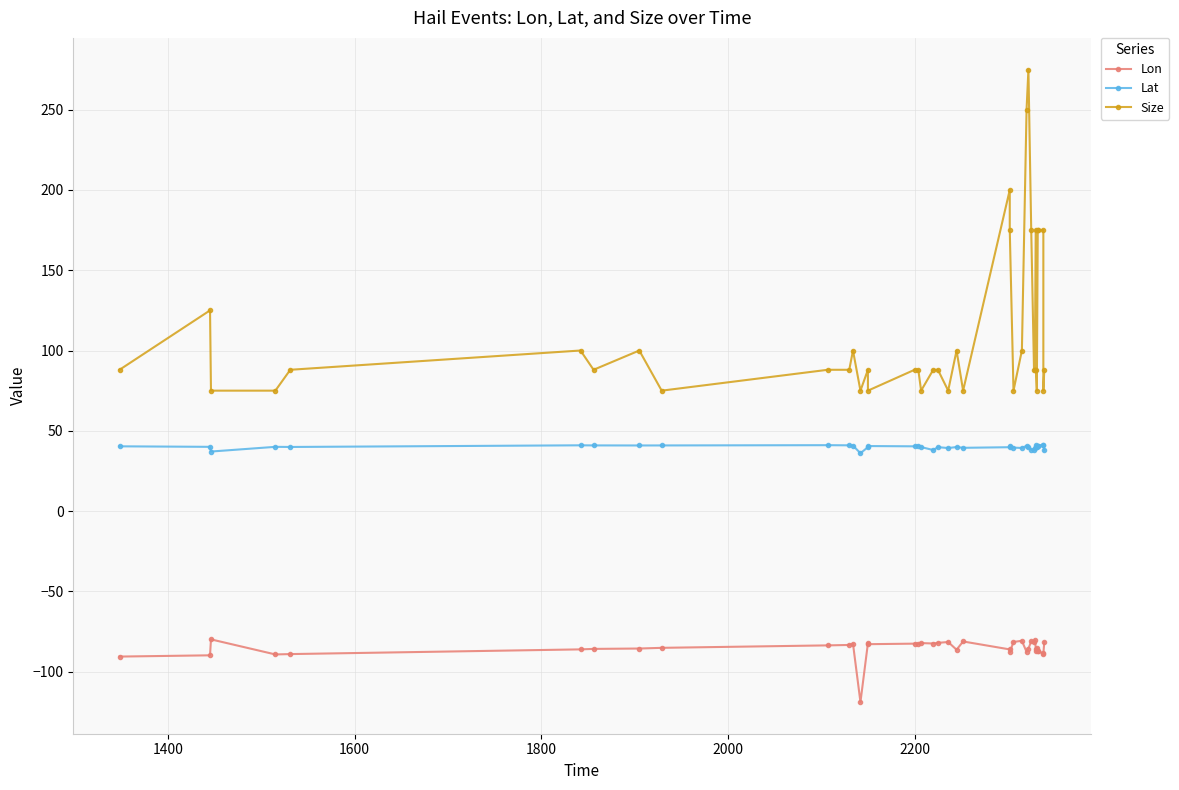

Reading right to left, what are all the values shown in this chart?

Lon: -81.5	-88.9	-88.7	-87.2	-87.0	-85.4	-87.2	-86.2	-80.3	-81.8	-81.0	-85.8	-87.7	-80.8	-81.5	-88.0	-86.2	-81.2	-86.3	-81.5	-82.1	-82.5	-82.2	-82.7	-82.6	-82.9	-82.3	-119.0	-82.6	-83.4	-83.6	-85.2	-85.6	-85.8	-86.1	-89.1	-89.3	-79.9	-89.8	-90.6
Lat: 37.7	41.4	41.3	40.8	40.8	39.9	40.9	39.8	39.3	37.8	38.1	39.8	40.6	39.3	39.5	40.8	39.8	39.4	39.9	39.3	39.8	38.0	39.9	40.8	40.3	40.5	39.8	36.0	40.8	41.0	41.0	40.9	40.9	40.9	41.0	39.9	40.0	37.1	40.0	40.3
Size: 88.0	75.0	175.0	175.0	175.0	75.0	88.0	175.0	88.0	88.0	175.0	275.0	250.0	100.0	75.0	175.0	200.0	75.0	100.0	75.0	88.0	88.0	75.0	88.0	88.0	75.0	88.0	75.0	100.0	88.0	88.0	75.0	100.0	88.0	100.0	88.0	75.0	75.0	125.0	88.0